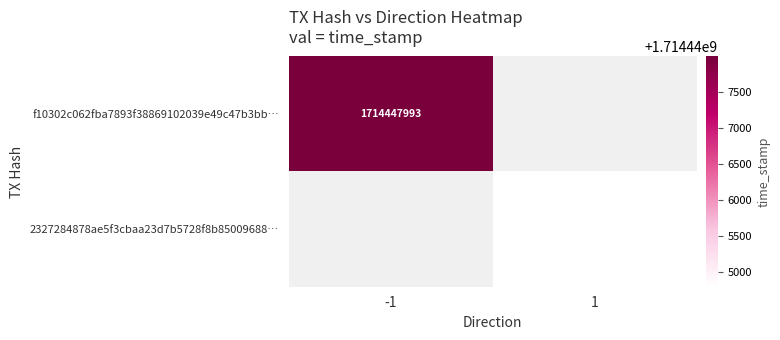

Is it true that f10302c062fba7893f38869102039e49c47b3bb… equals 2325801957 at -1?

False